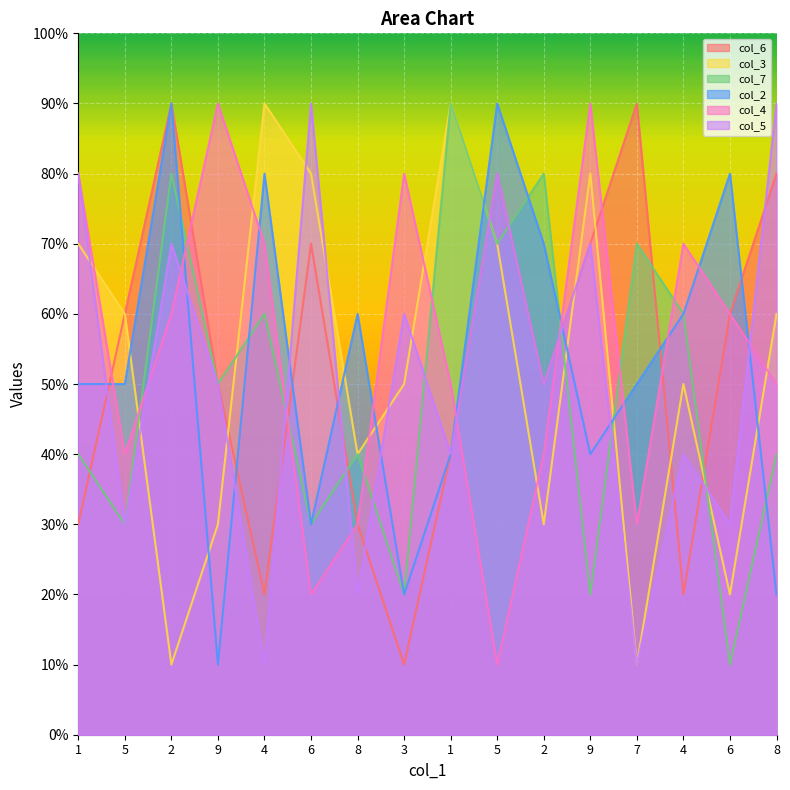

In col_7, how many points are lower than both neighbors (excluding endpoints)?

7